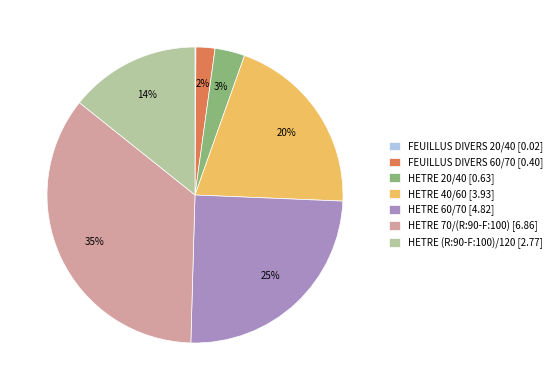

To the nearest percent, what is the average slice percentage?

14%